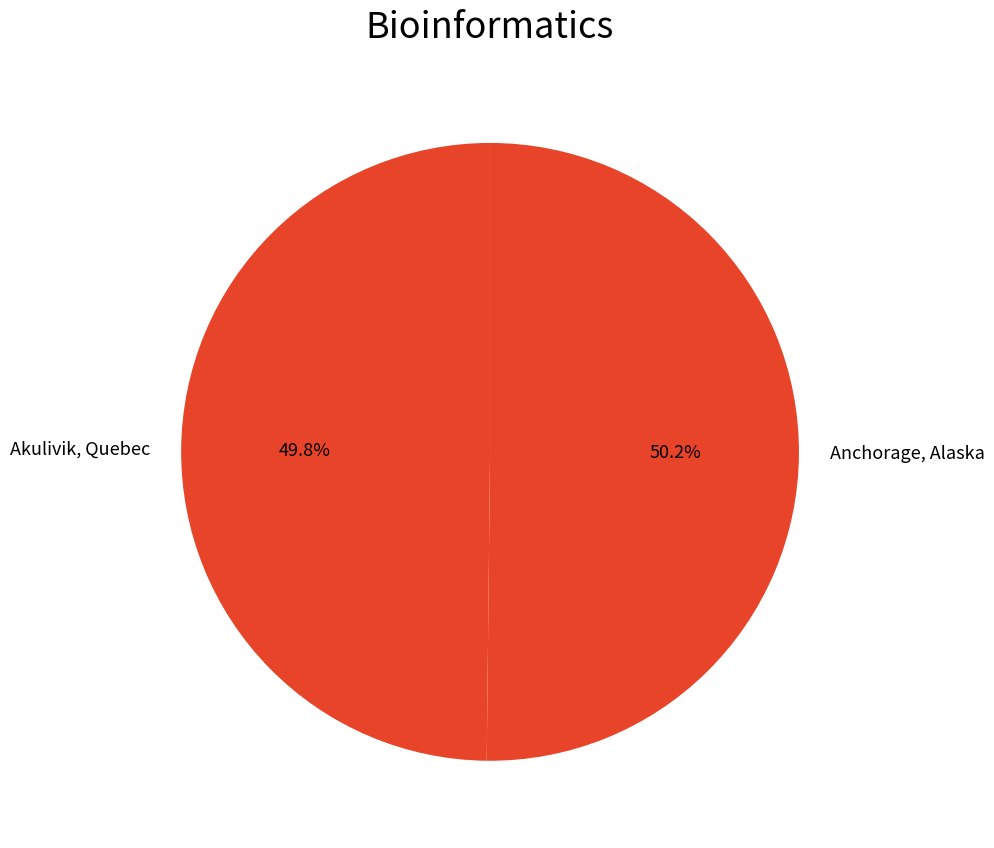

What percentage do Akulivik, Quebec and Anchorage, Alaska together represent?

100.0%